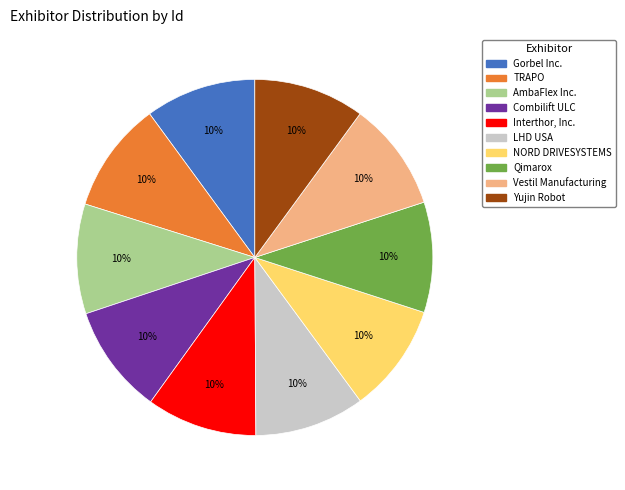

Do Gorbel Inc. and Interthor, Inc. together represent more than half of the pie?

No